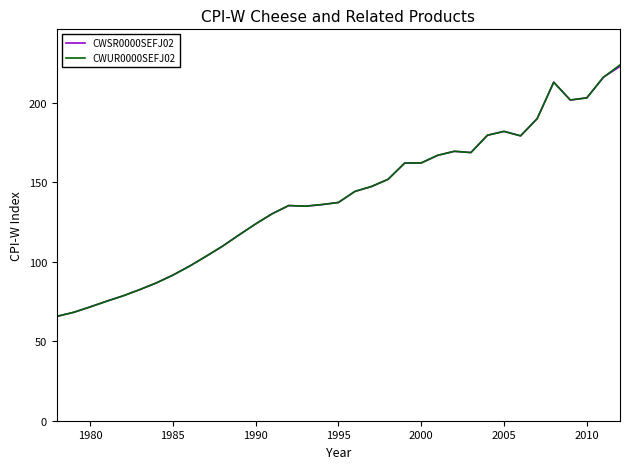

What is the difference between the second highest and second lowest values in the CWUR0000SEFJ02 series?

147.9